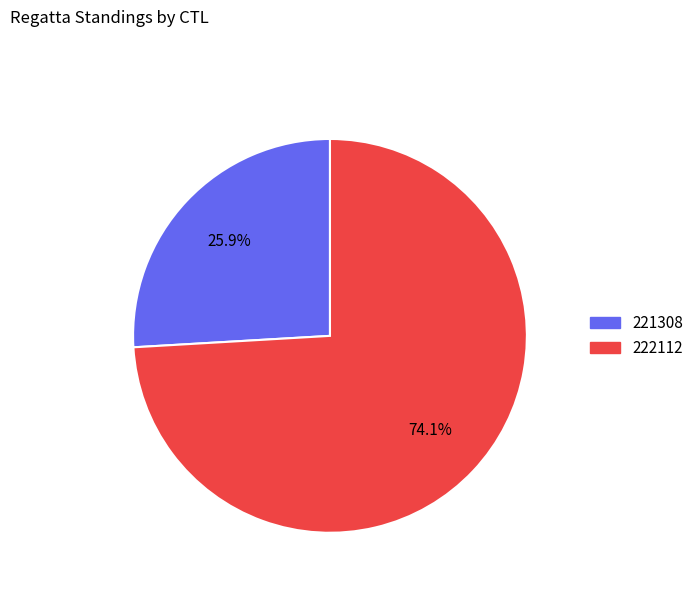

The 221308 slice represents 13% of the pie. True or false?

False